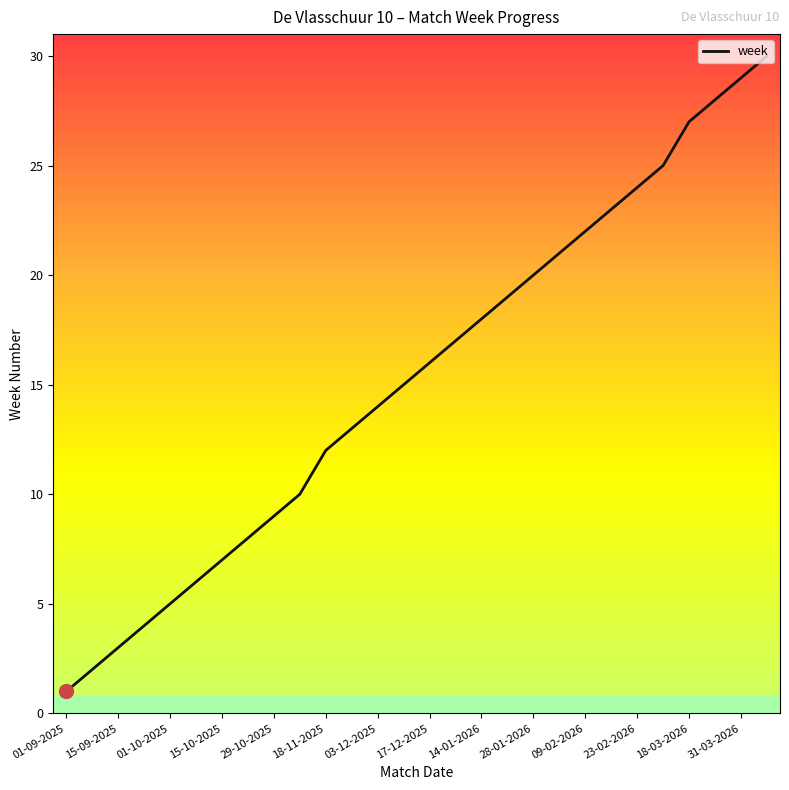

What is the average value?

15